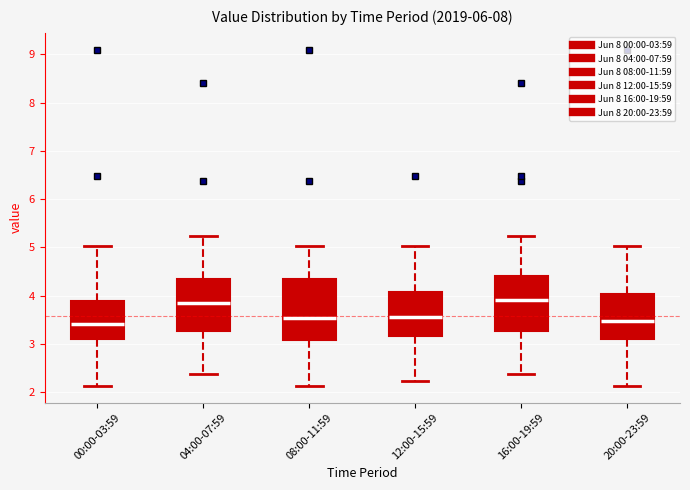

Reading left to right, transcribe this box plot: for each box, give where its median line is, the range the box spans, and where its two whiskers end, as read against the y-axis. The values are not printed on the chart, so give them approximately, as read against the axis.

00:00-03:59: median 3.4, box 3.1 to 3.9, whiskers 2.1 to 5.0
04:00-07:59: median 3.9, box 3.3 to 4.3, whiskers 2.4 to 5.2
08:00-11:59: median 3.5, box 3.1 to 4.3, whiskers 2.1 to 5.0
12:00-15:59: median 3.6, box 3.2 to 4.1, whiskers 2.2 to 5.0
16:00-19:59: median 3.9, box 3.3 to 4.4, whiskers 2.4 to 5.2
20:00-23:59: median 3.5, box 3.1 to 4.0, whiskers 2.1 to 5.0